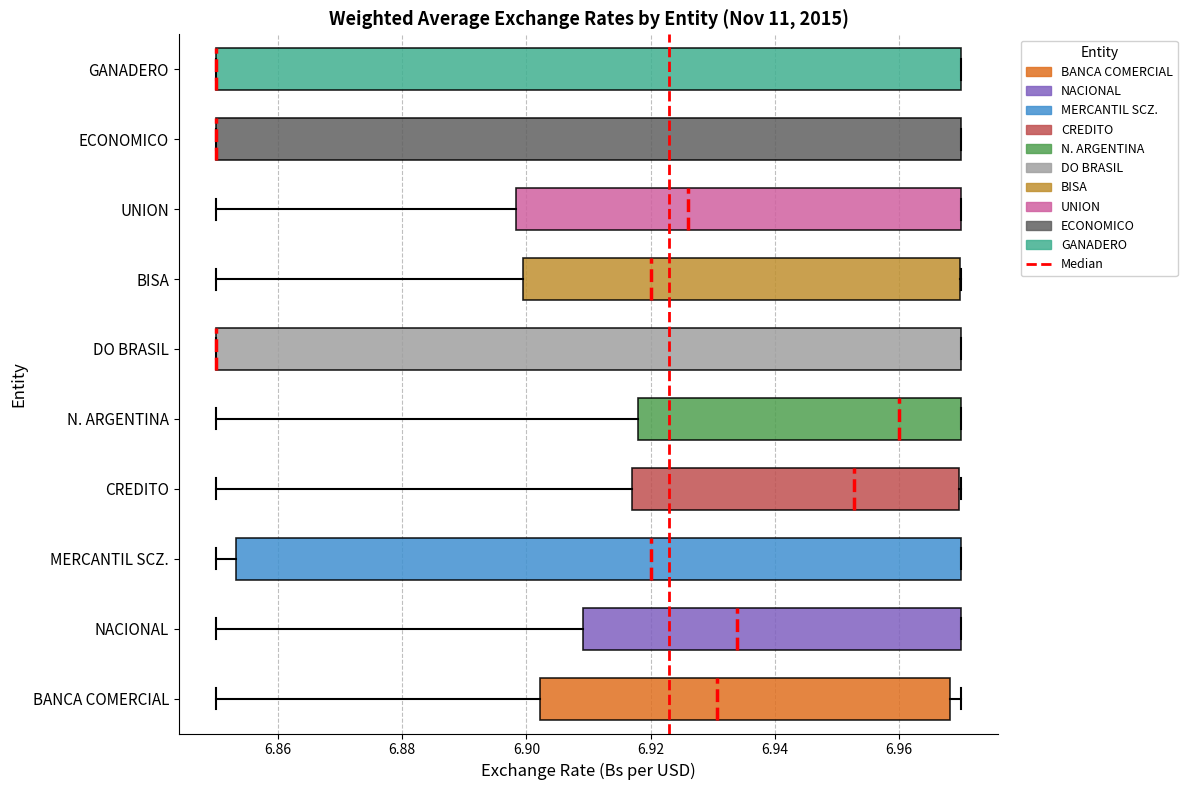

Reading bottom to top, transcribe this box plot: for each box, give where its median line is, the range the box spans, and where its two whiskers end, as read against the x-axis. The values are not printed on the chart, so give them approximately, as read against the axis.

BANCA COMERCIAL: median 6.930, box 6.902 to 6.968, whiskers 6.850 to 6.970
NACIONAL: median 6.934, box 6.910 to 6.970, whiskers 6.850 to 6.970
MERCANTIL SCZ.: median 6.920, box 6.854 to 6.970, whiskers 6.850 to 6.970
CREDITO: median 6.952, box 6.918 to 6.970, whiskers 6.850 to 6.970
N. ARGENTINA: median 6.960, box 6.918 to 6.970, whiskers 6.850 to 6.970
DO BRASIL: median 6.850 (drawn on the box's left edge), box 6.850 to 6.970, whiskers 6.850 to 6.970
BISA: median 6.920, box 6.900 to 6.970, whiskers 6.850 to 6.970
UNION: median 6.926, box 6.898 to 6.970, whiskers 6.850 to 6.970
ECONOMICO: median 6.850 (drawn on the box's left edge), box 6.850 to 6.970, whiskers 6.850 to 6.970
GANADERO: median 6.850 (drawn on the box's left edge), box 6.850 to 6.970, whiskers 6.850 to 6.970